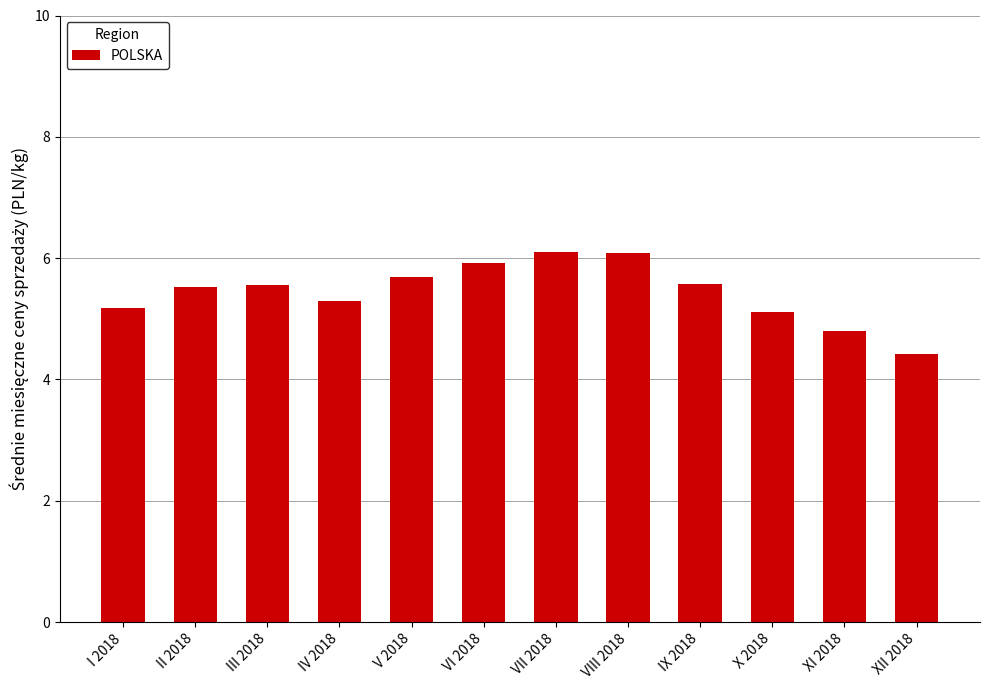

What is the ratio of the value at VIII 2018 to the value at XII 2018?

1.4